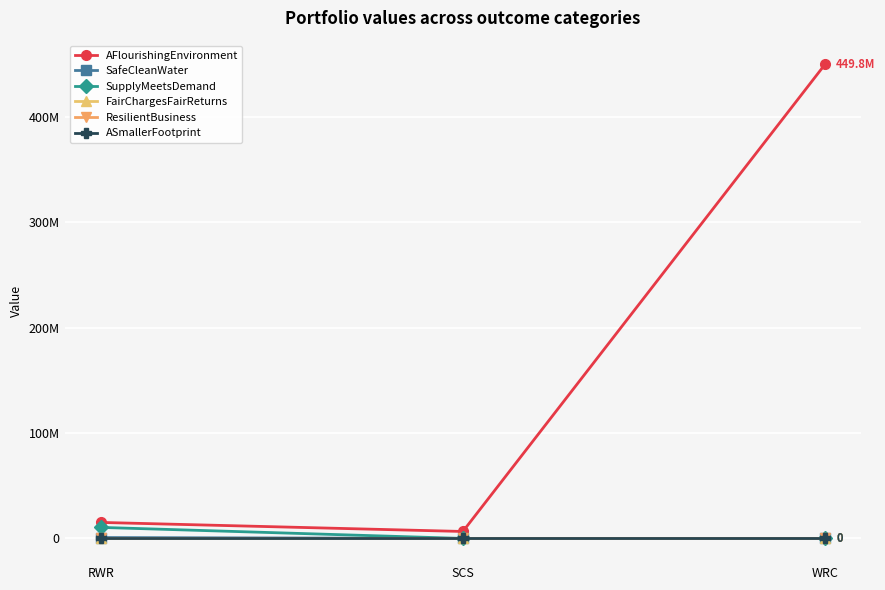

Rank the series at WRC from lowest to highest value.

SafeCleanWater, SupplyMeetsDemand, FairChargesFairReturns, ResilientBusiness, ASmallerFootprint, AFlourishingEnvironment